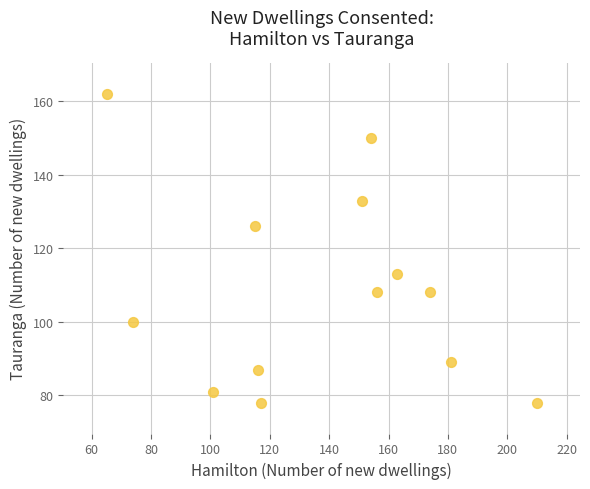

What is the range of X values (max minus min)?

145